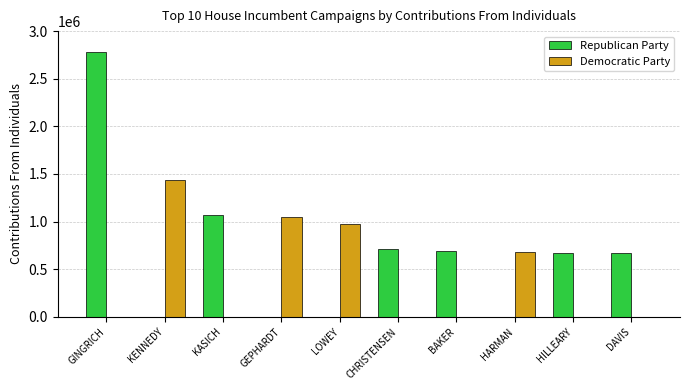

How many categories are shown in the chart?

10